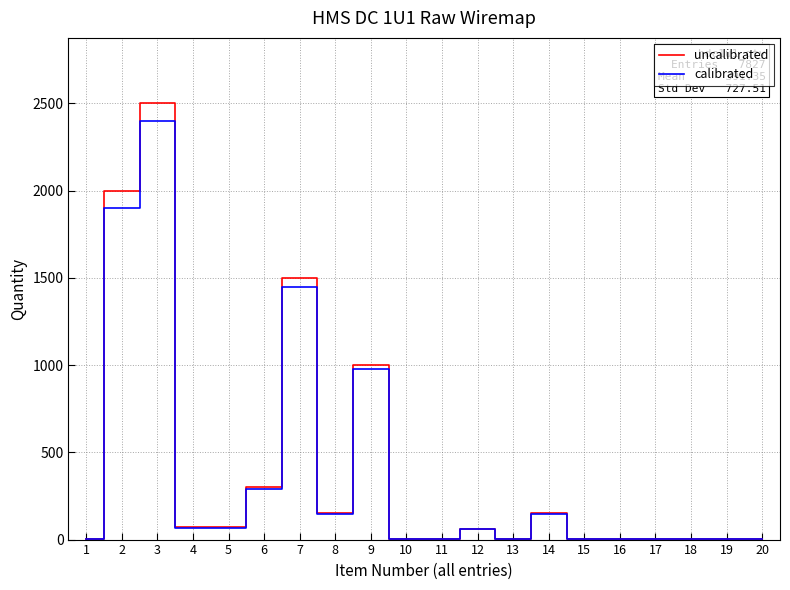

What is the sum of the uncalibrated values at 4 and 6?

370